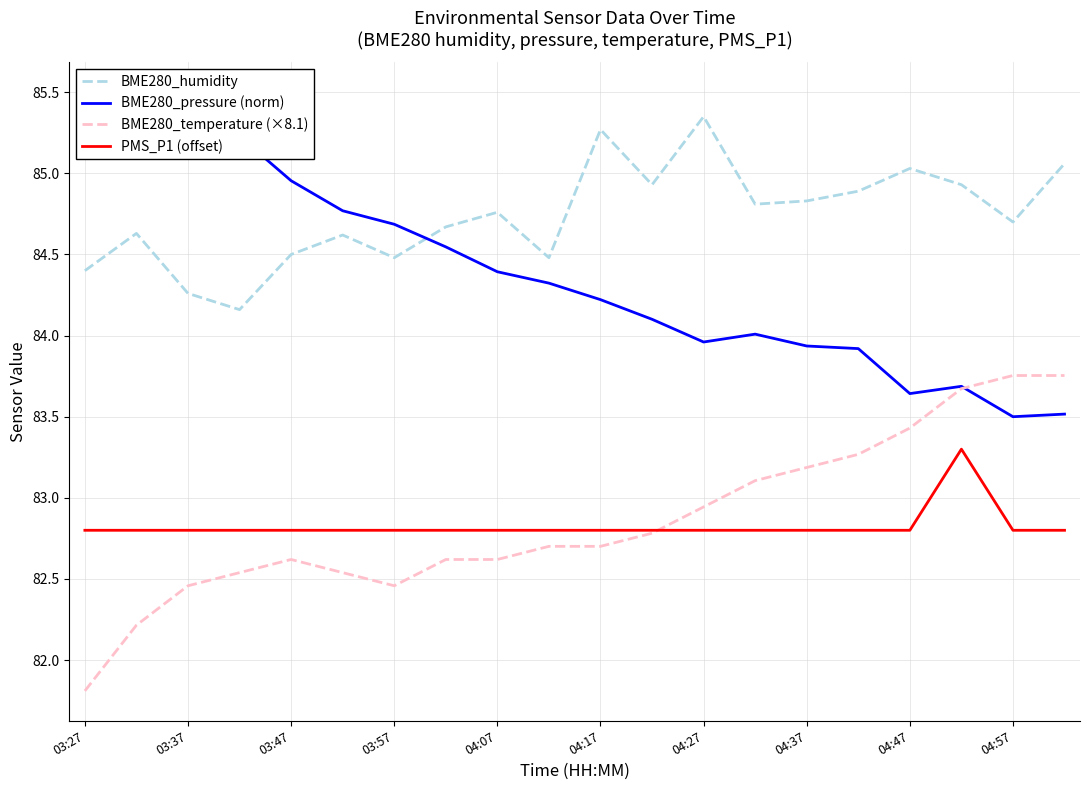

True or false: BME280_humidity has a value of 148.2 at 04:37.

False